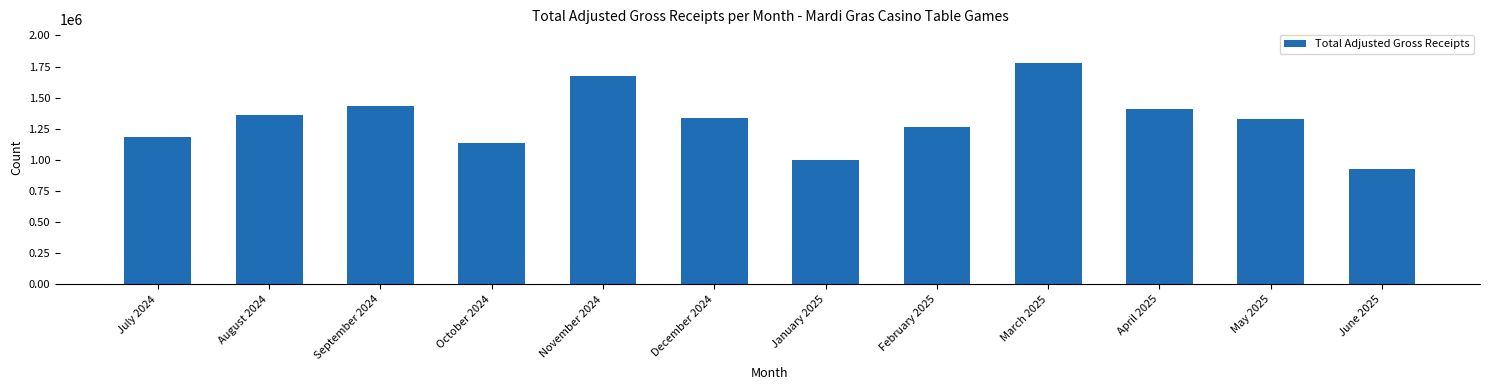

What is the label of the 1st bar from the right?

June 2025